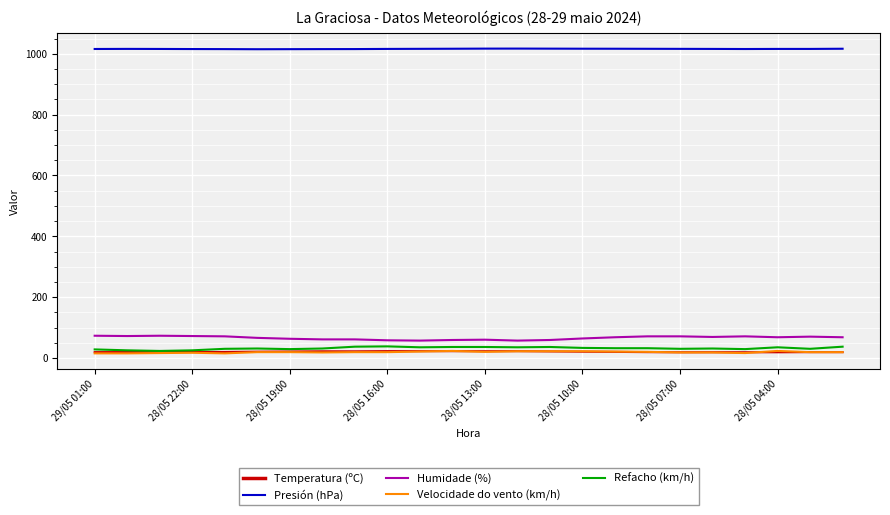

Is this an area chart (filled region under the line)?

No